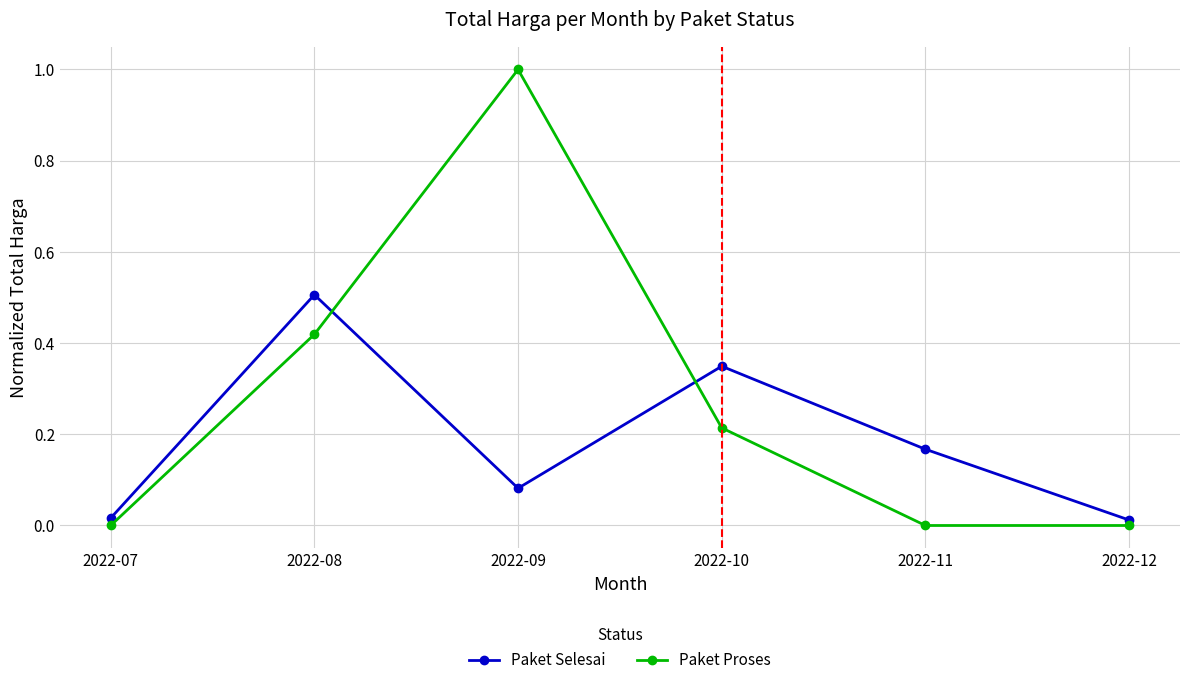

How many interior local peaks does the Paket Proses series have?

1